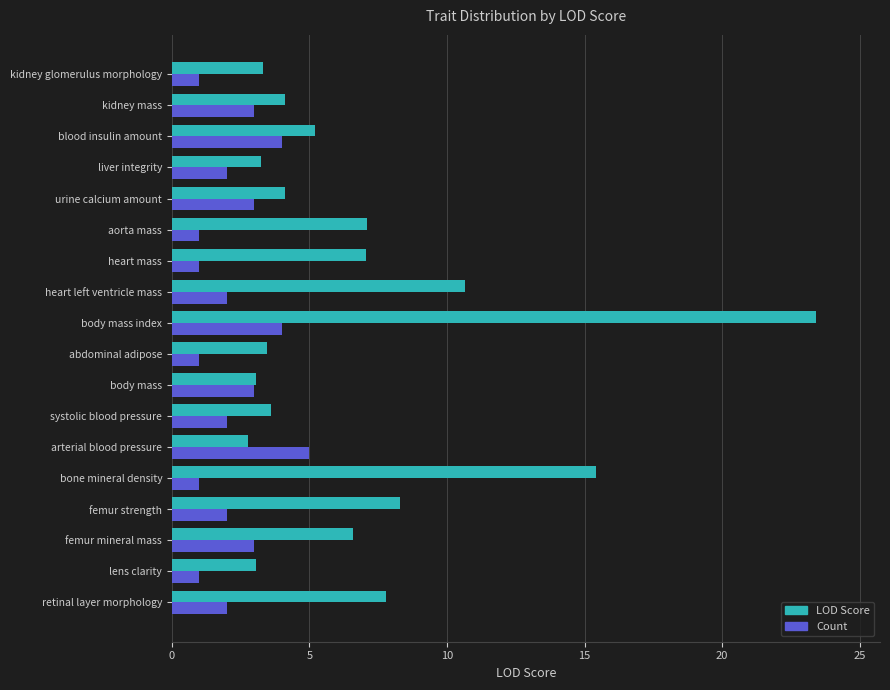

Count the Count values in the range 1 to 3.

15